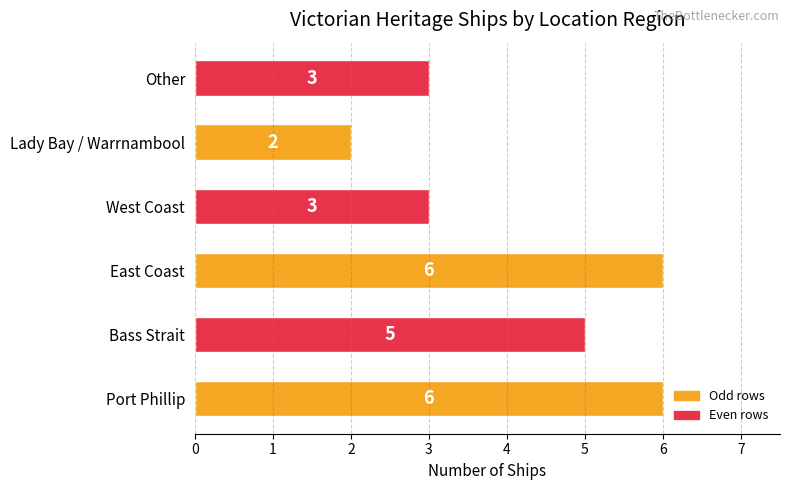

Reading top to bottom, transcribe all the data shown in this chart.

Other=3	Lady Bay / Warrnambool=2	West Coast=3	East Coast=6	Bass Strait=5	Port Phillip=6